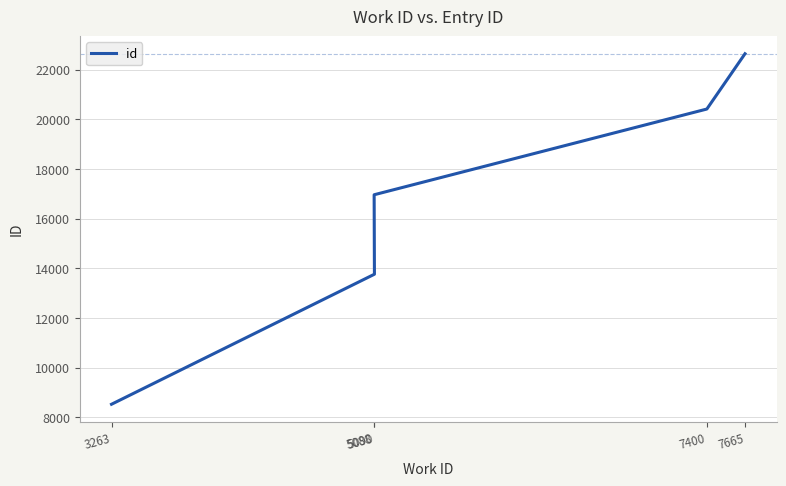

Rank the categories by value from lowest to highest.

3263, 5090, 5088, 7400, 7665